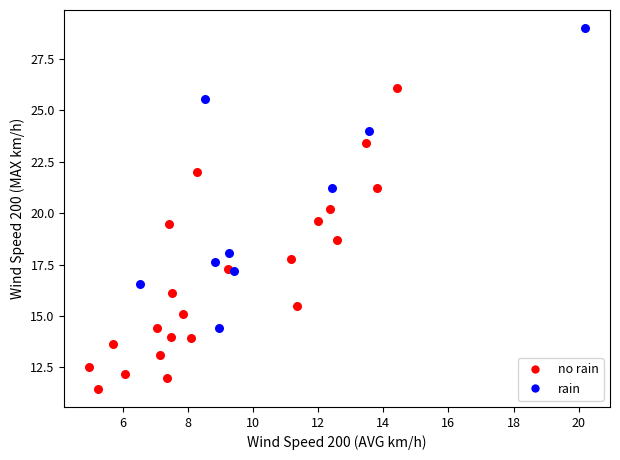

Which series reaches the minimum Y coordinate?

no rain